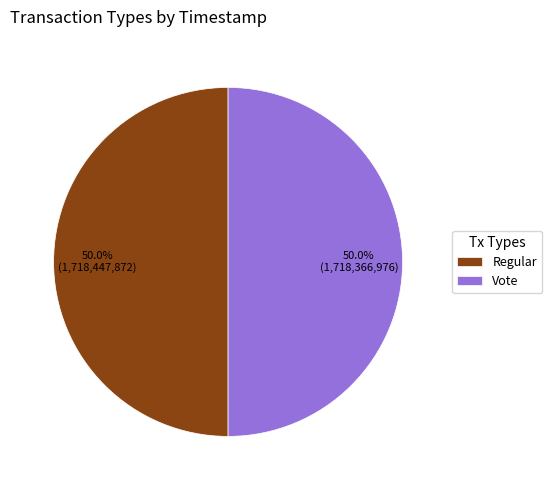

What percentage is NOT represented by Regular?

50.0%